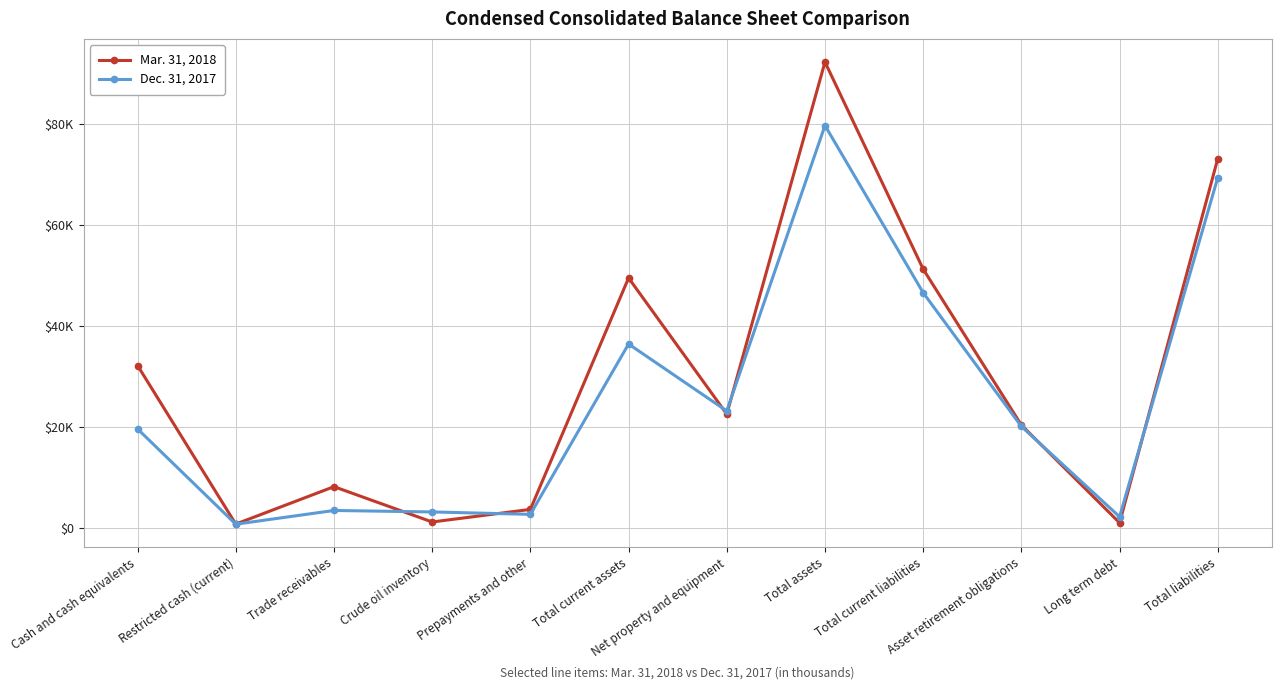

After their last crossing, which series has the higher values: Dec. 31, 2017 or Mar. 31, 2018?

Mar. 31, 2018